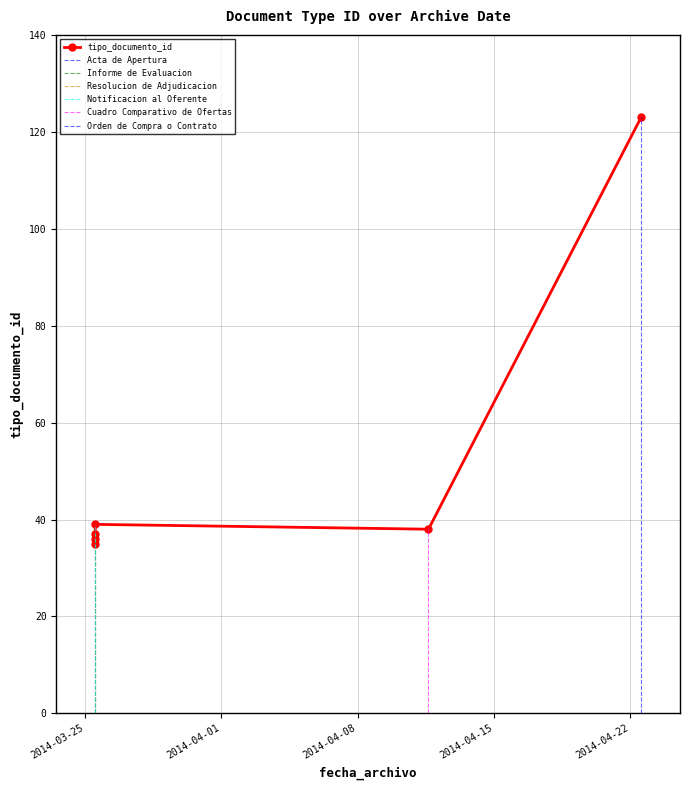

What is the difference between the maximum and second lowest values?

87